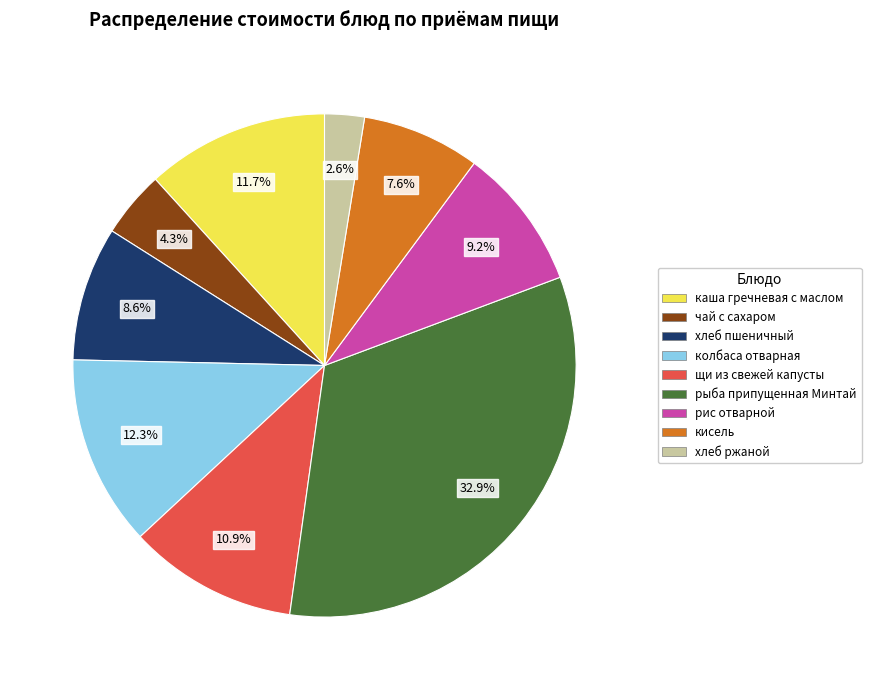

To the nearest percent, what percentage of the pie is каша гречневая с маслом?

12%